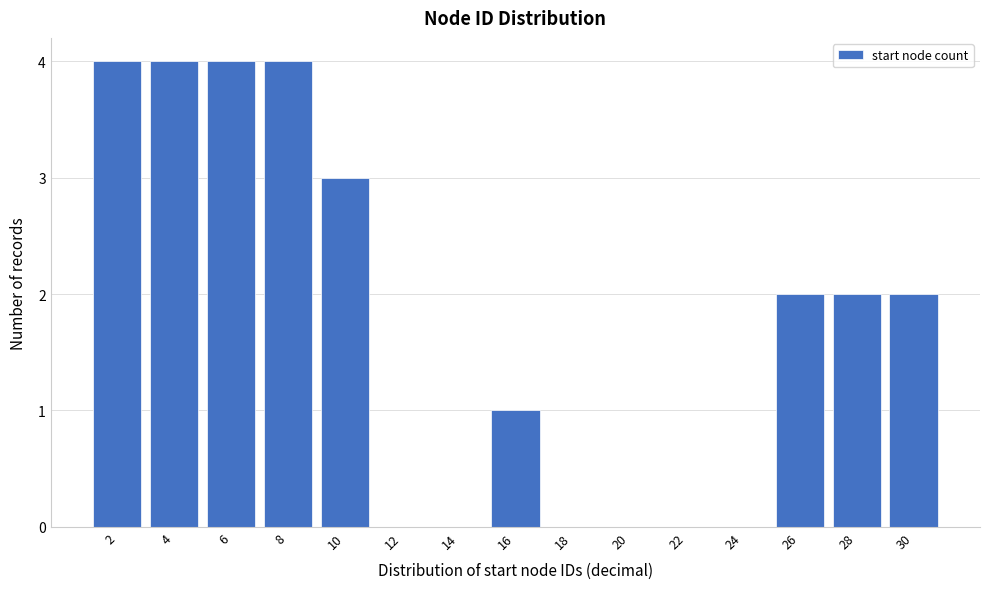

Reading left to right, transcribe all the data shown in this chart.

2=4	4=4	6=4	8=4	10=3	12=0	14=0	16=1	18=0	20=0	22=0	24=0	26=2	28=2	30=2